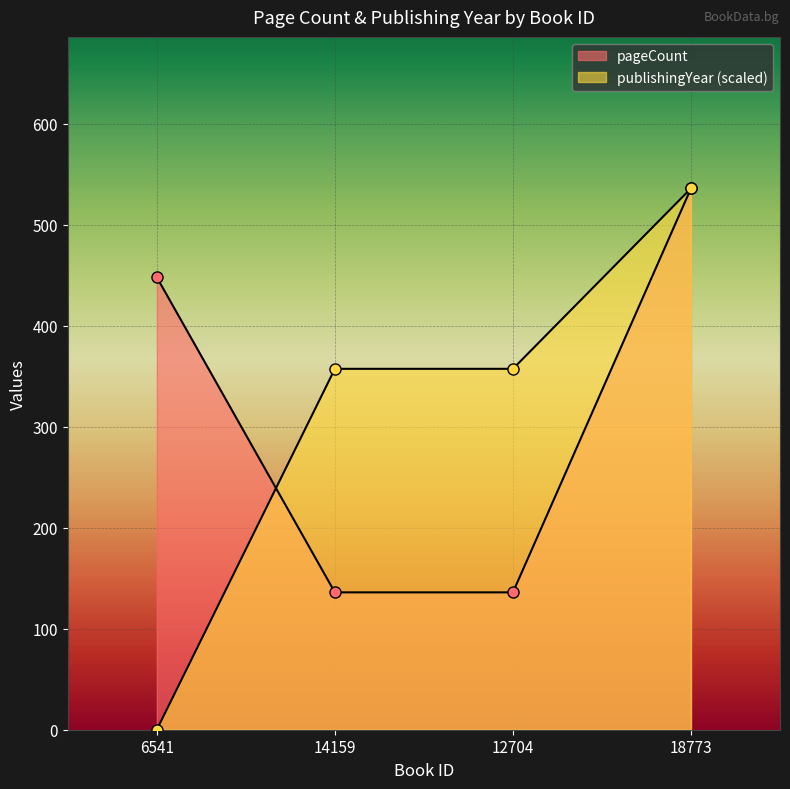

What is the label of the 2nd point from the left?

14159